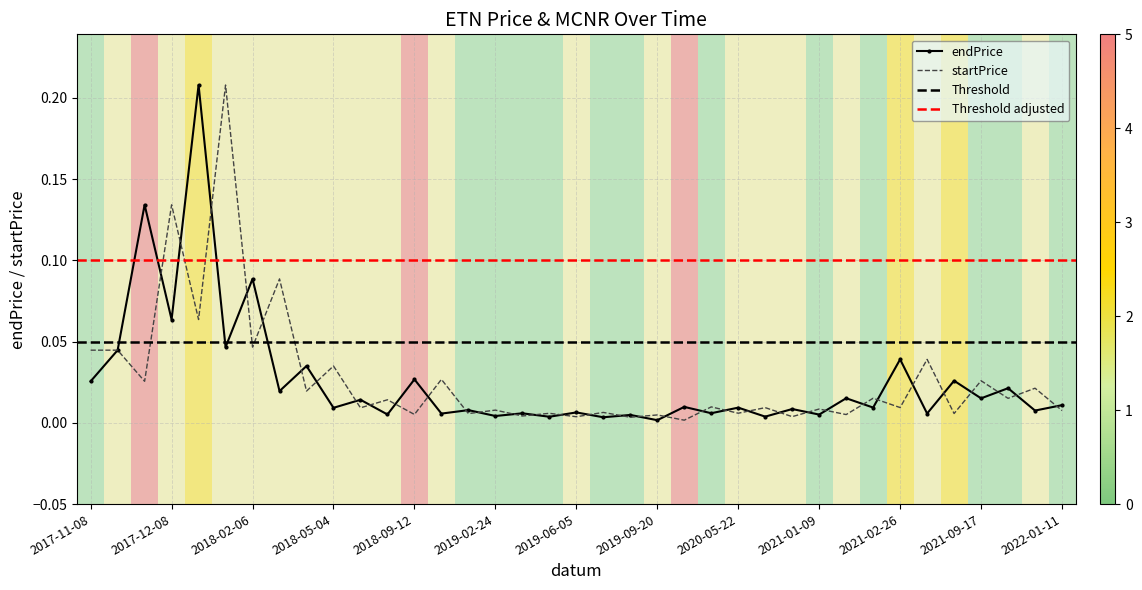

How many distinct data groups are displayed?

2